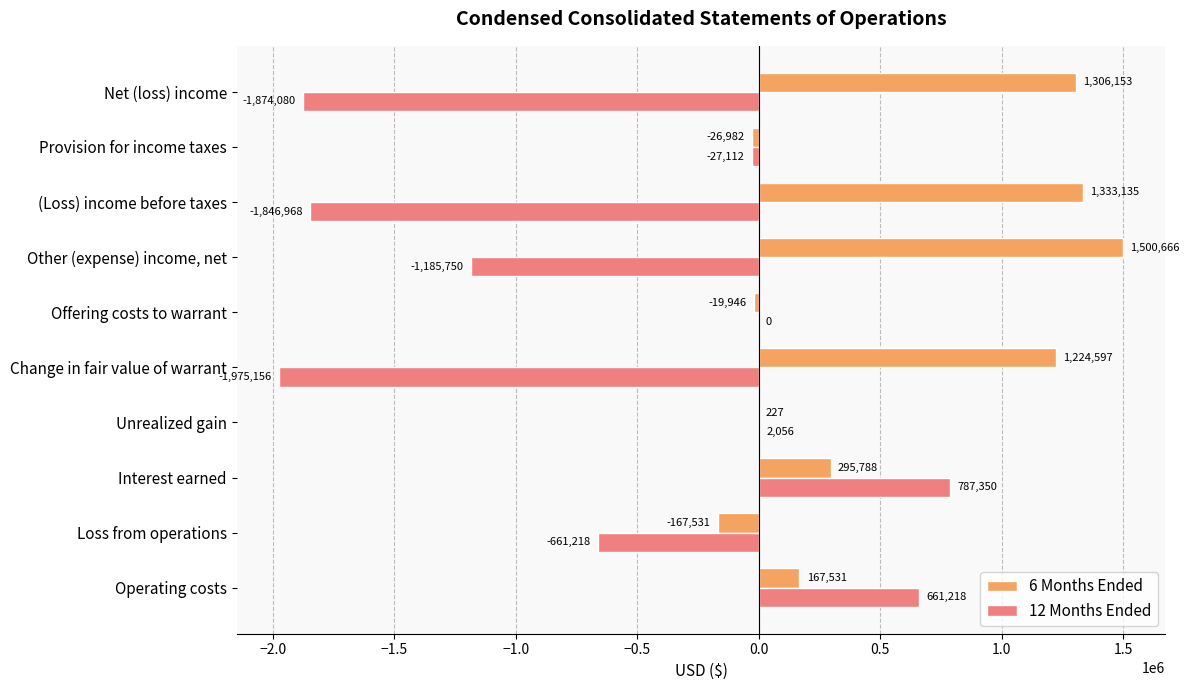

Which category has the highest value across all series?

Other (expense) income, net